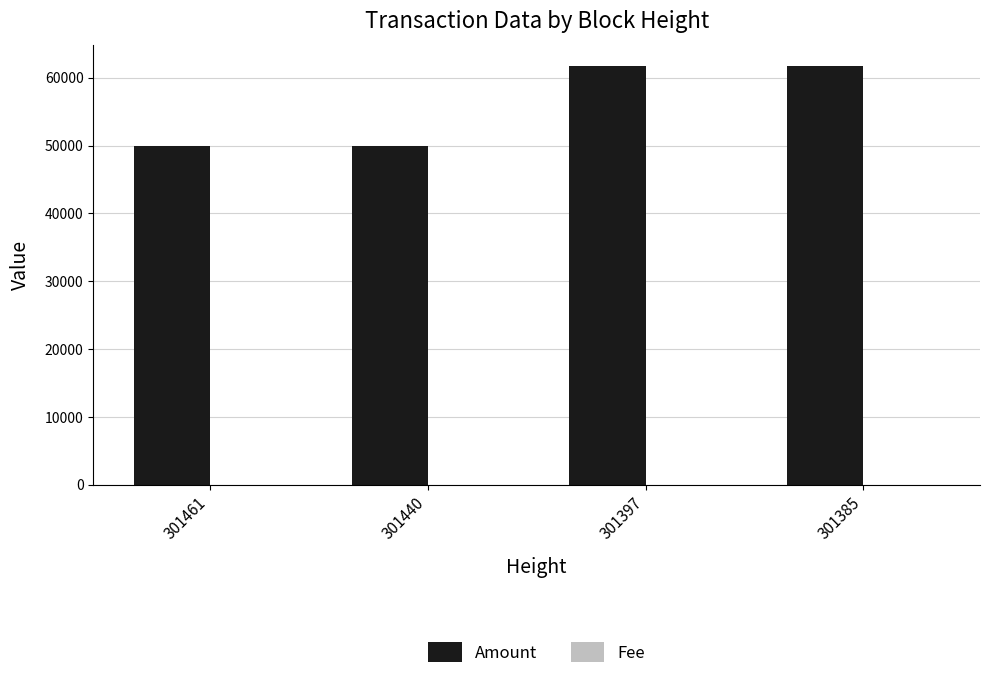

True or false: Amount has a value of 36356.2 at 301397.

False